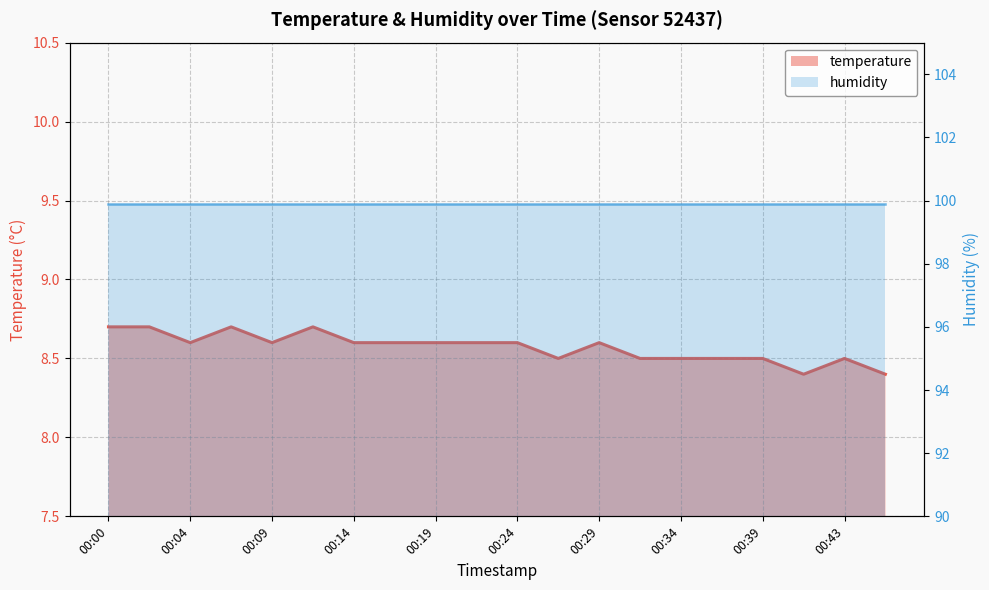

Which series has the widest spread of values?

temperature